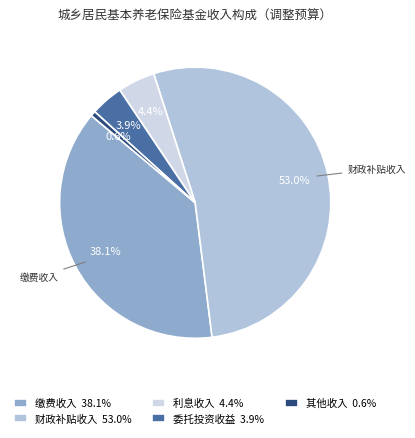

Does any single category account for the majority?

Yes